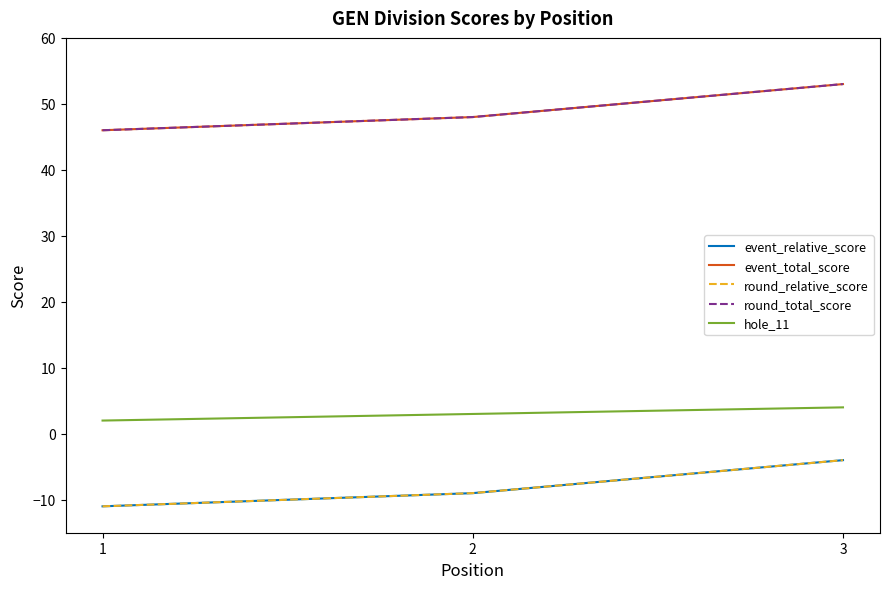

Does the chart have visible grid lines?

No